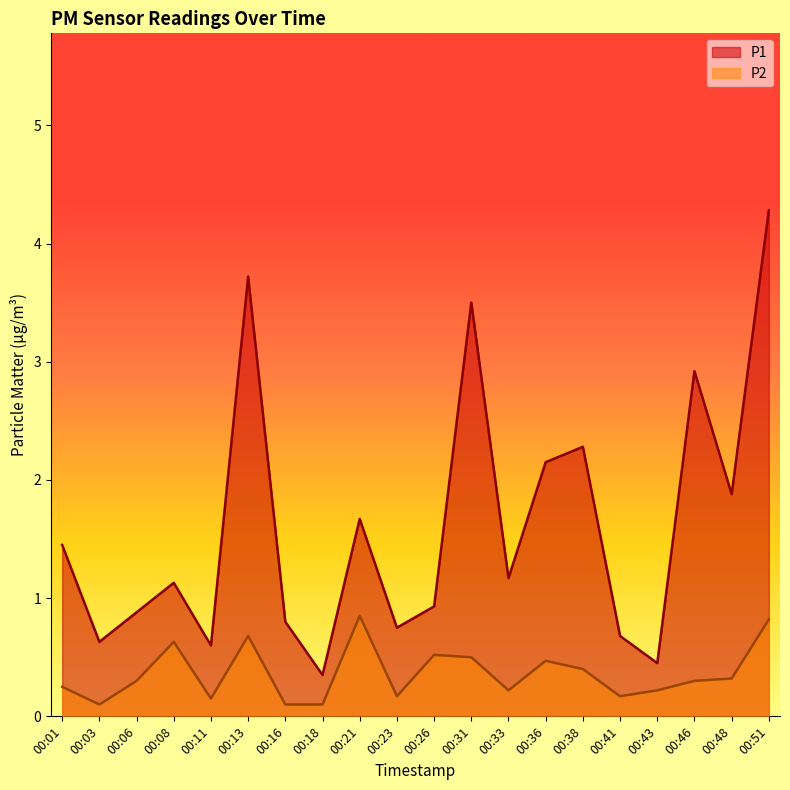

Does the chart have visible grid lines?

No